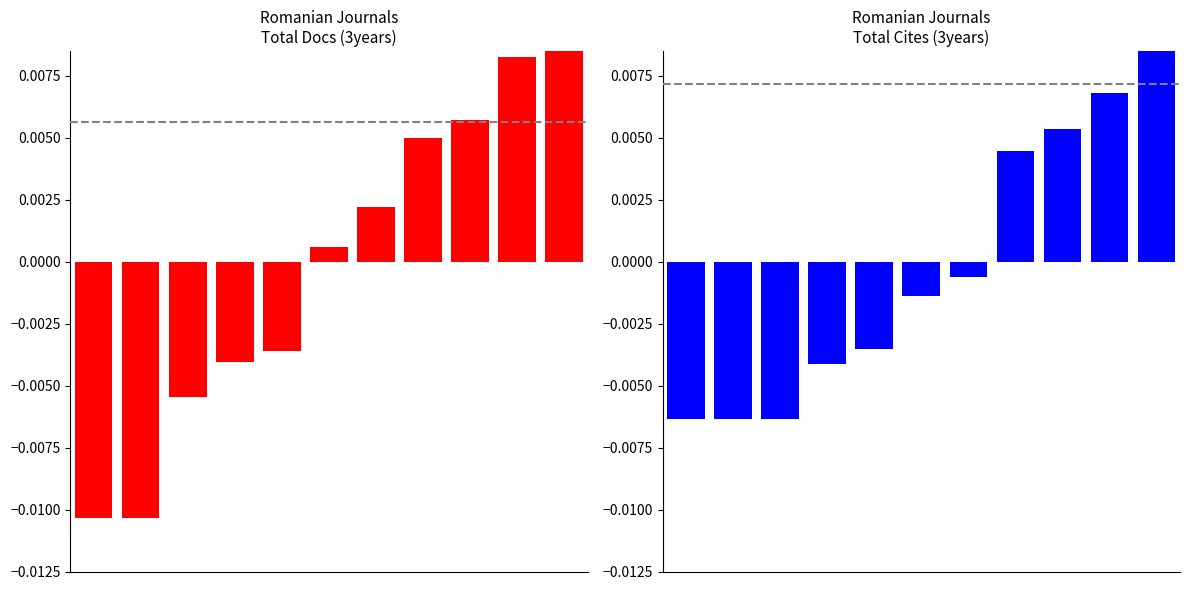

Where is Total Docs. (3years) nearest to the value 0?

5